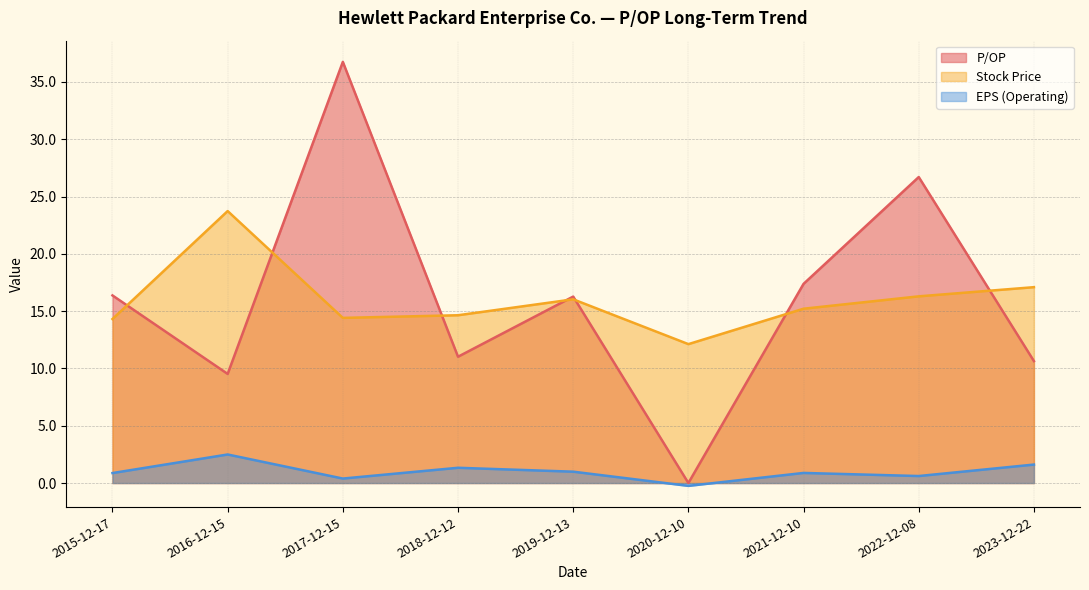

At which label does Stock Price reach its peak?

2016-12-15